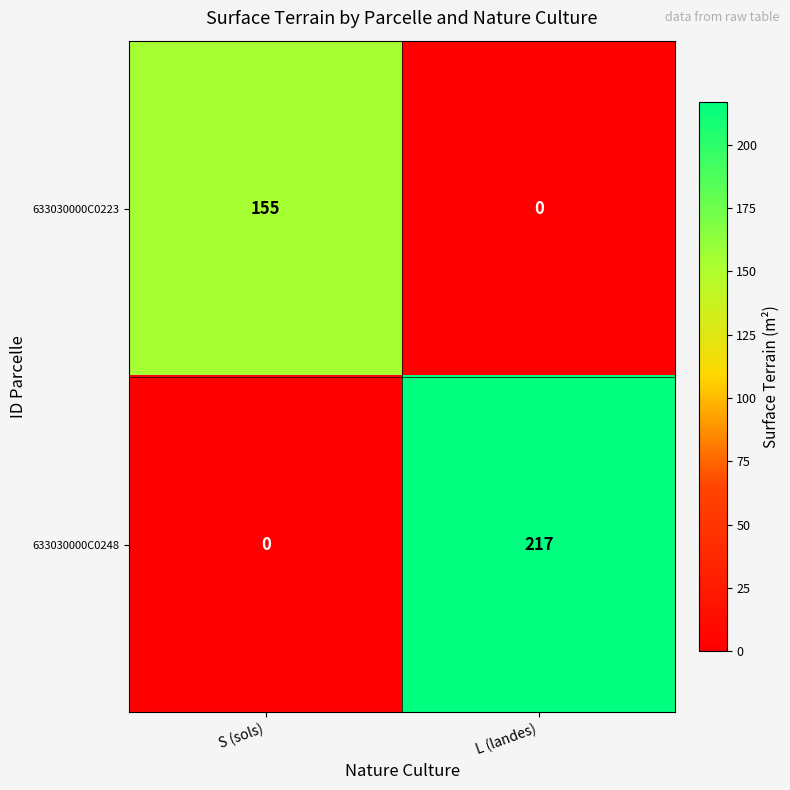

The value of 633030000C0223 at L (landes) is -62. True or false?

False